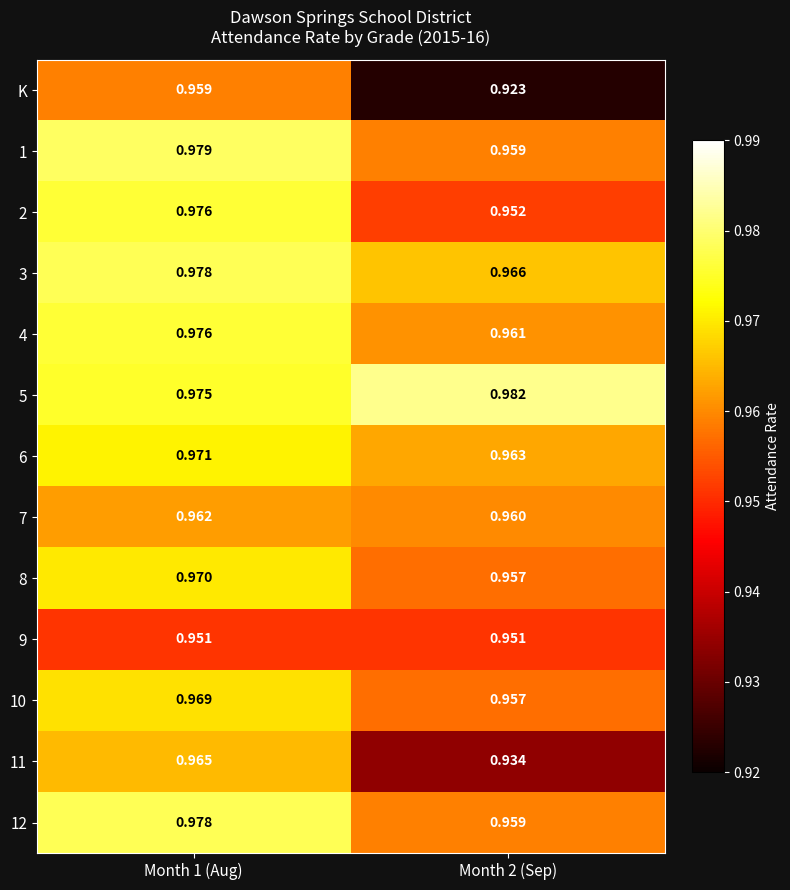

Which series has the largest total across all categories?

5